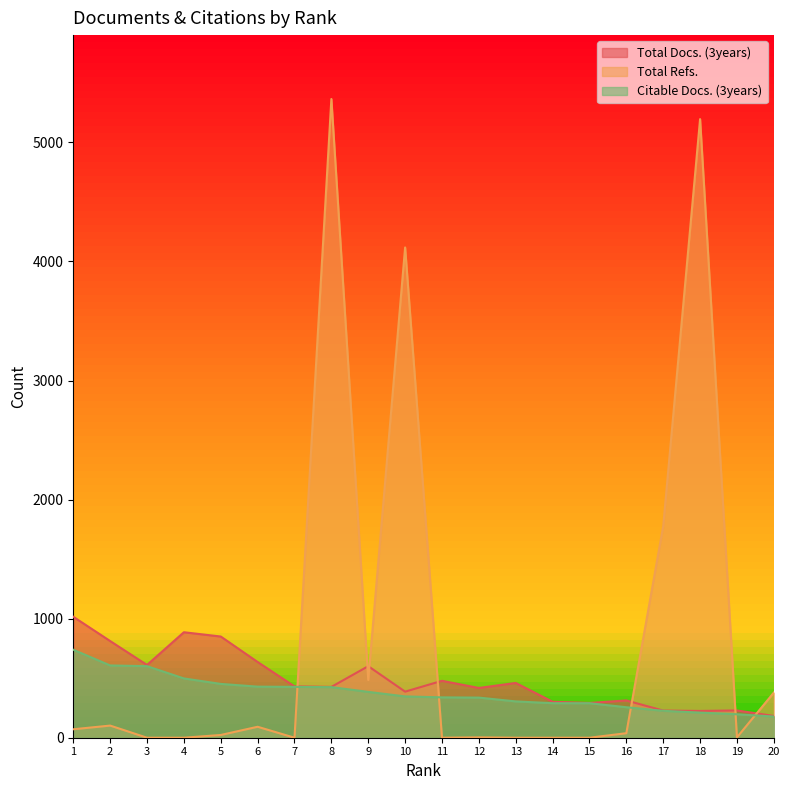

True or false: Total Refs. has a value of 379 at 20.

True